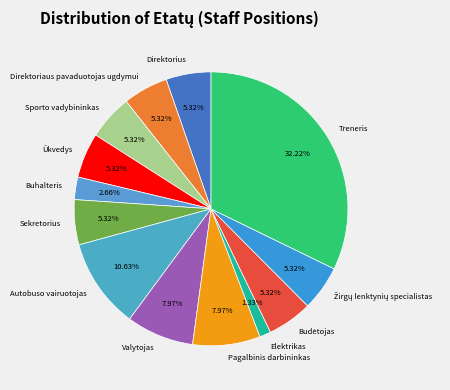

What percentage do Autobuso vairuotojas and Ūkvedys together represent?

15.9%